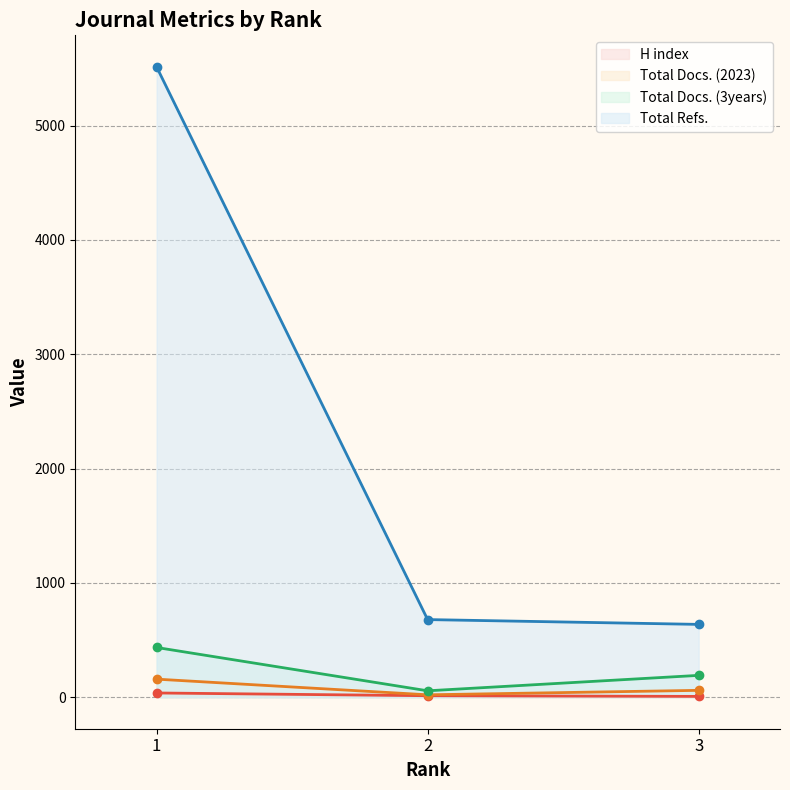

At 3, list the series in order from smallest to largest.

H index, Total Docs. (2023), Total Docs. (3years), Total Refs.